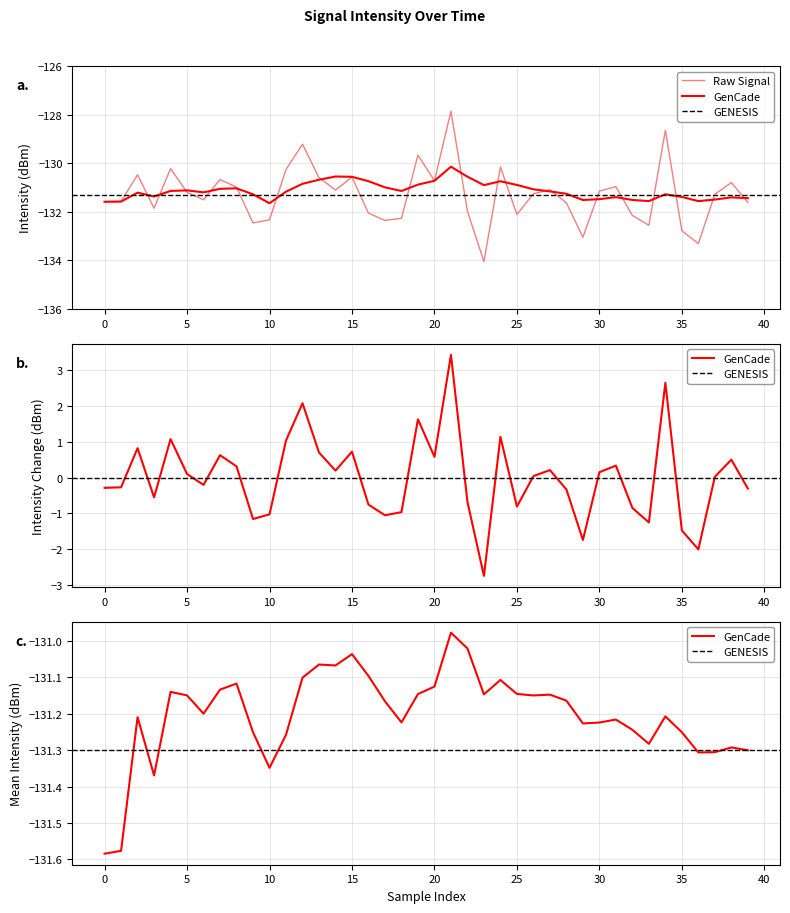

What is the minimum value shown in the chart?

-134.0